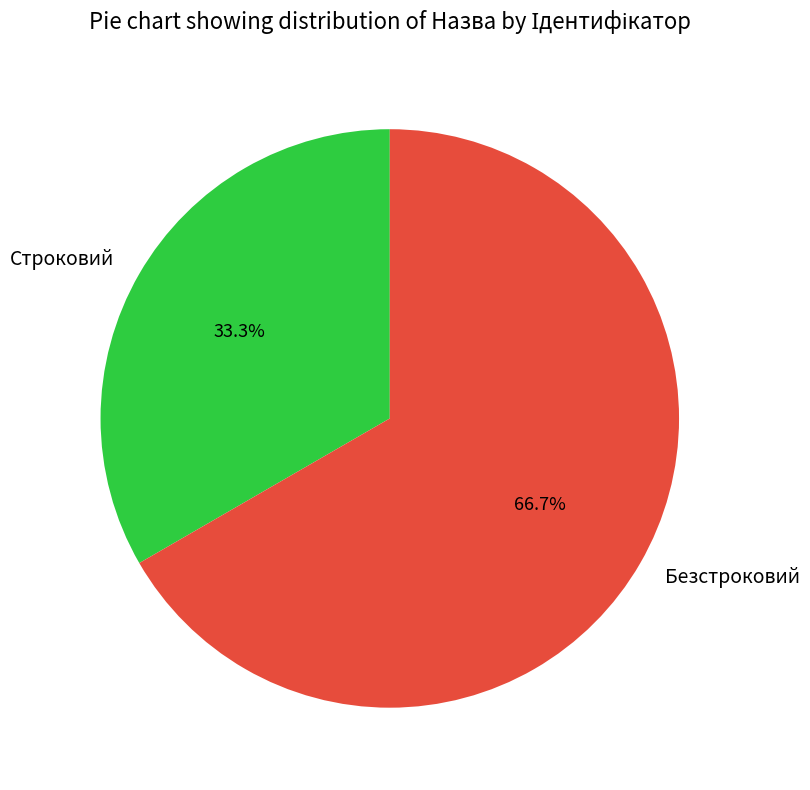

How many segments does this pie chart have?

2